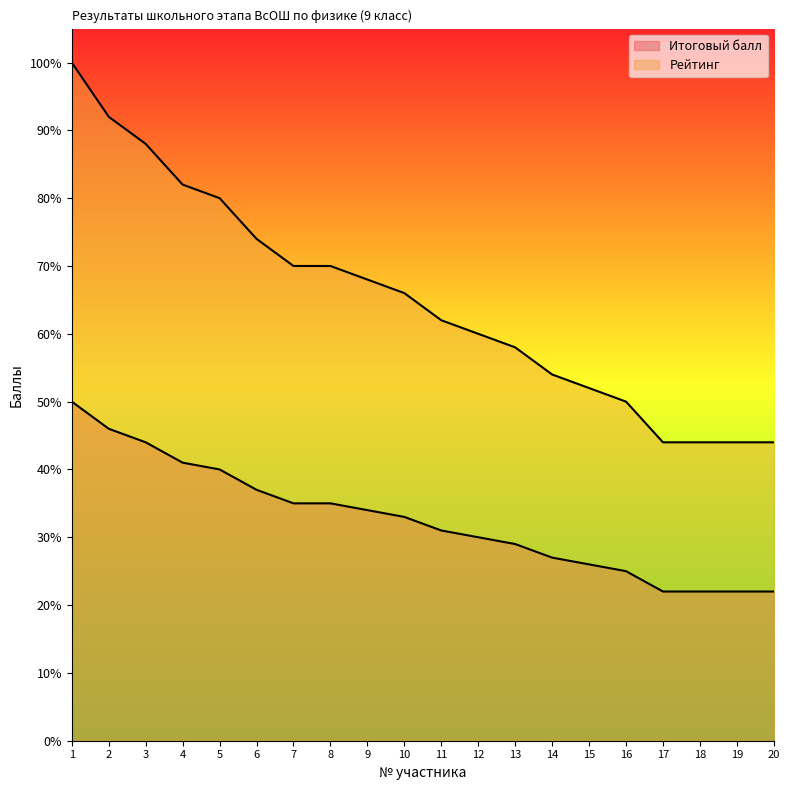

Which label corresponds to the largest value in the chart?

1